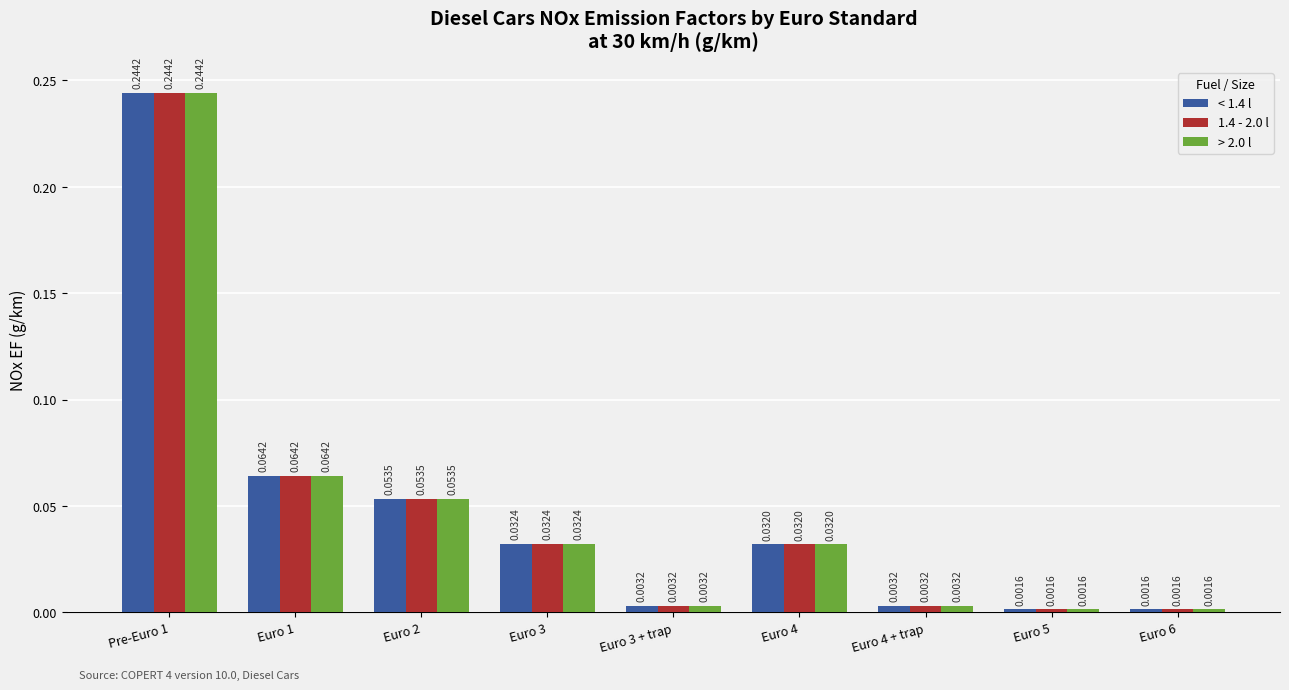

At how many categories does at least one series exceed 0?

9